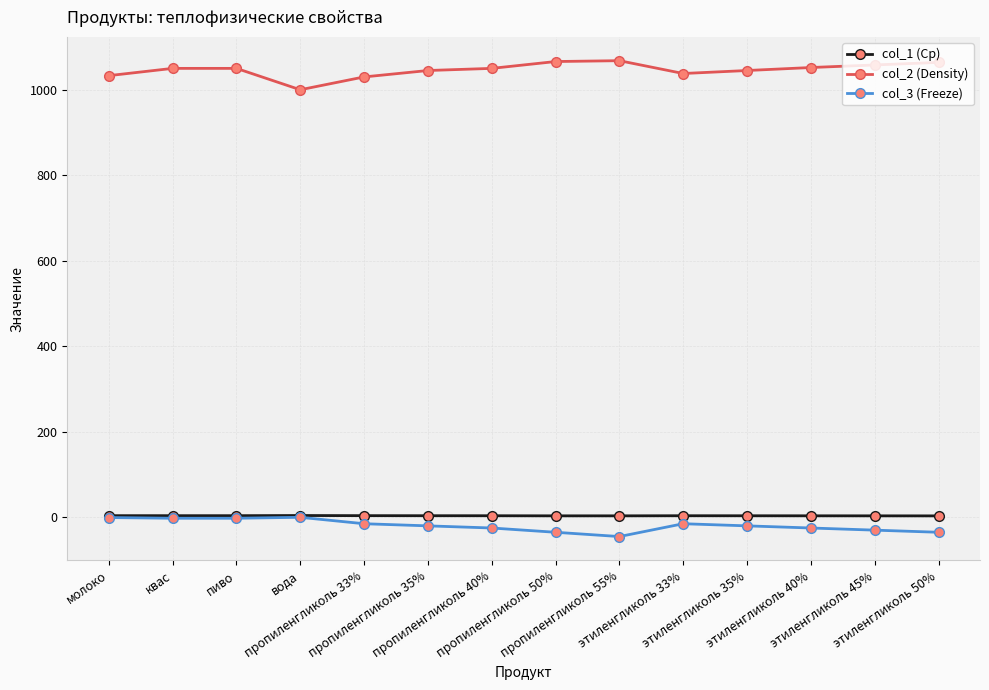

What is the value of the col_3 (Freeze) point at the 9th from the left?

-45.0